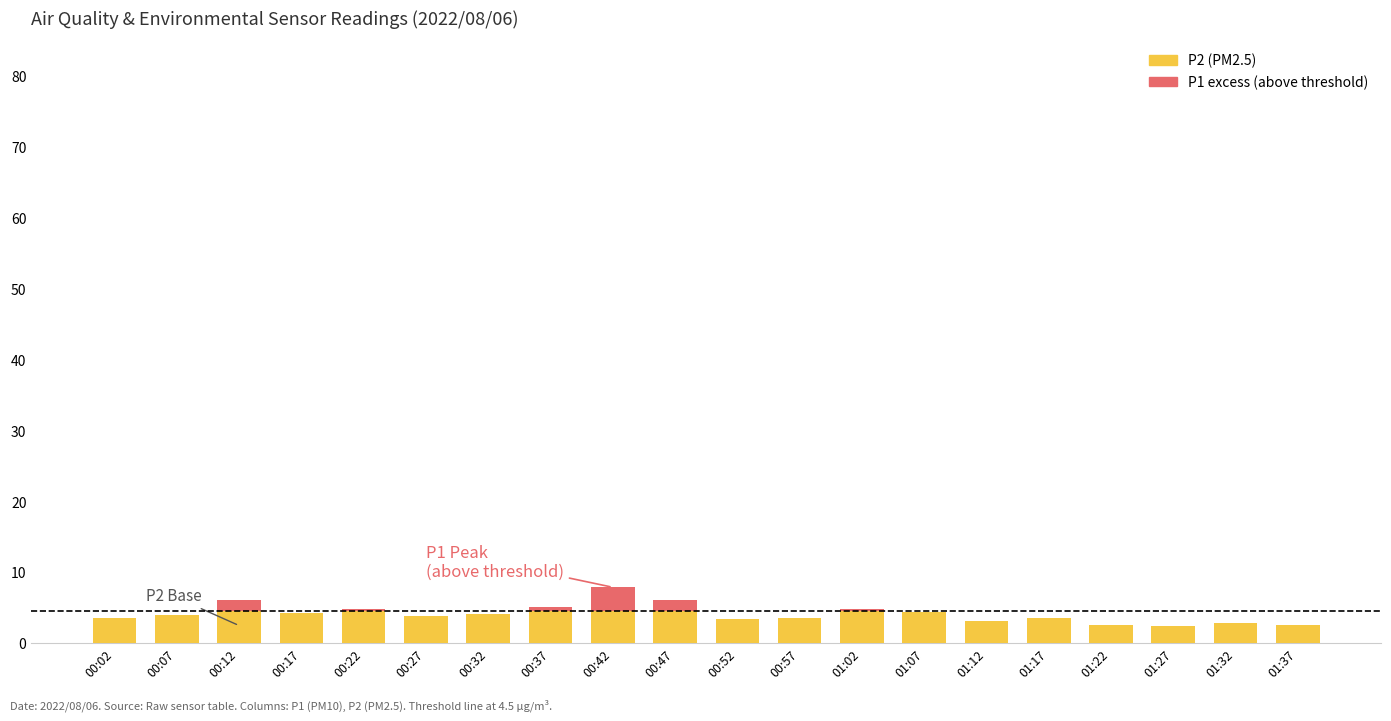

True or false: P1 (above threshold) has a value of 1.1 at 01:22.

False